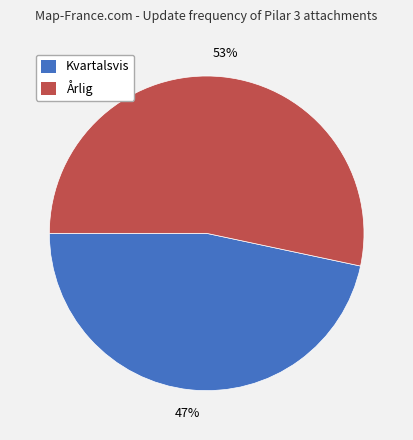

Does Kvartalsvis account for over 50% of the chart?

No